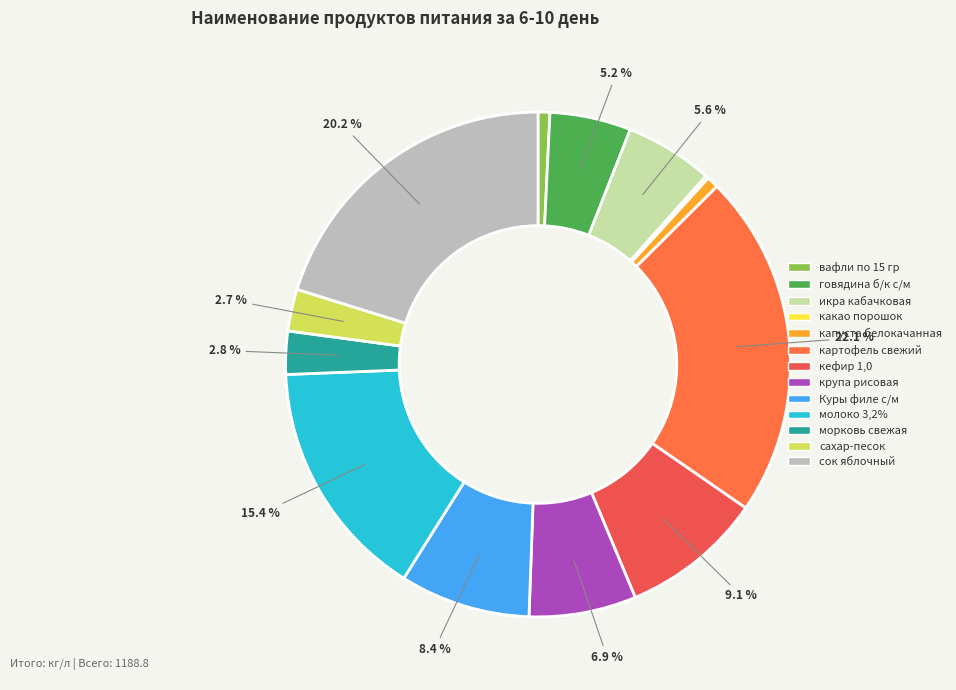

Approximately how many times larger is the value at капуста белокачанная compared to сахар-песок?

0.3